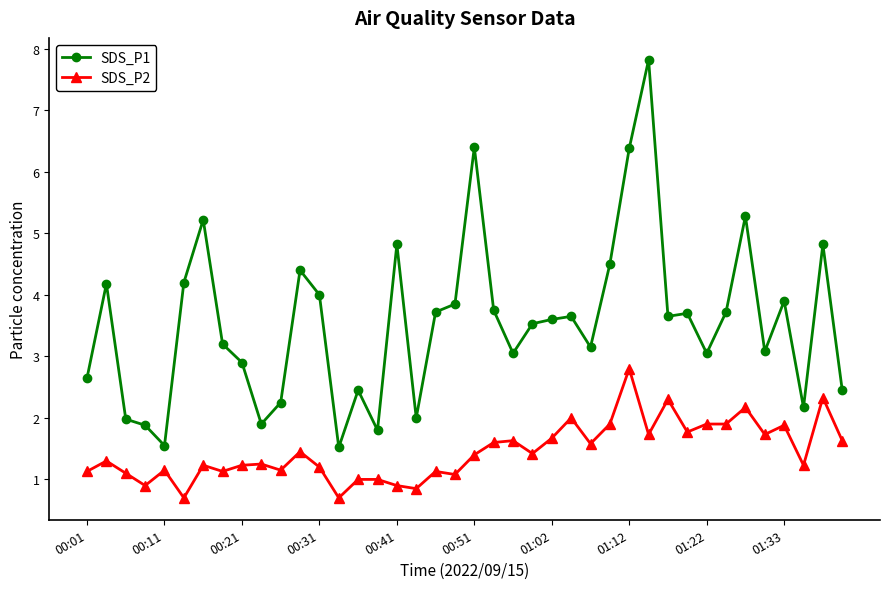

Which series has the largest total across all categories?

SDS_P1